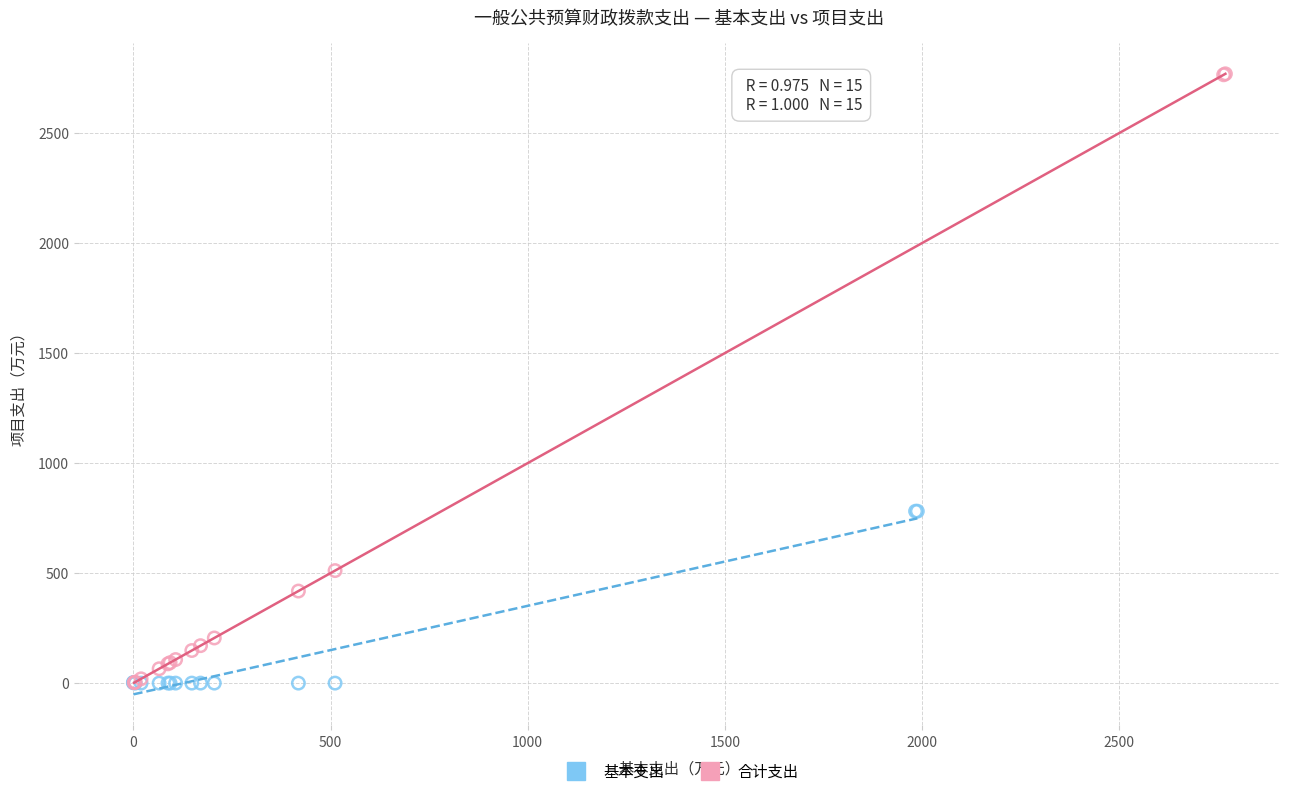

Which series has the largest Y range (max minus min)?

合计支出